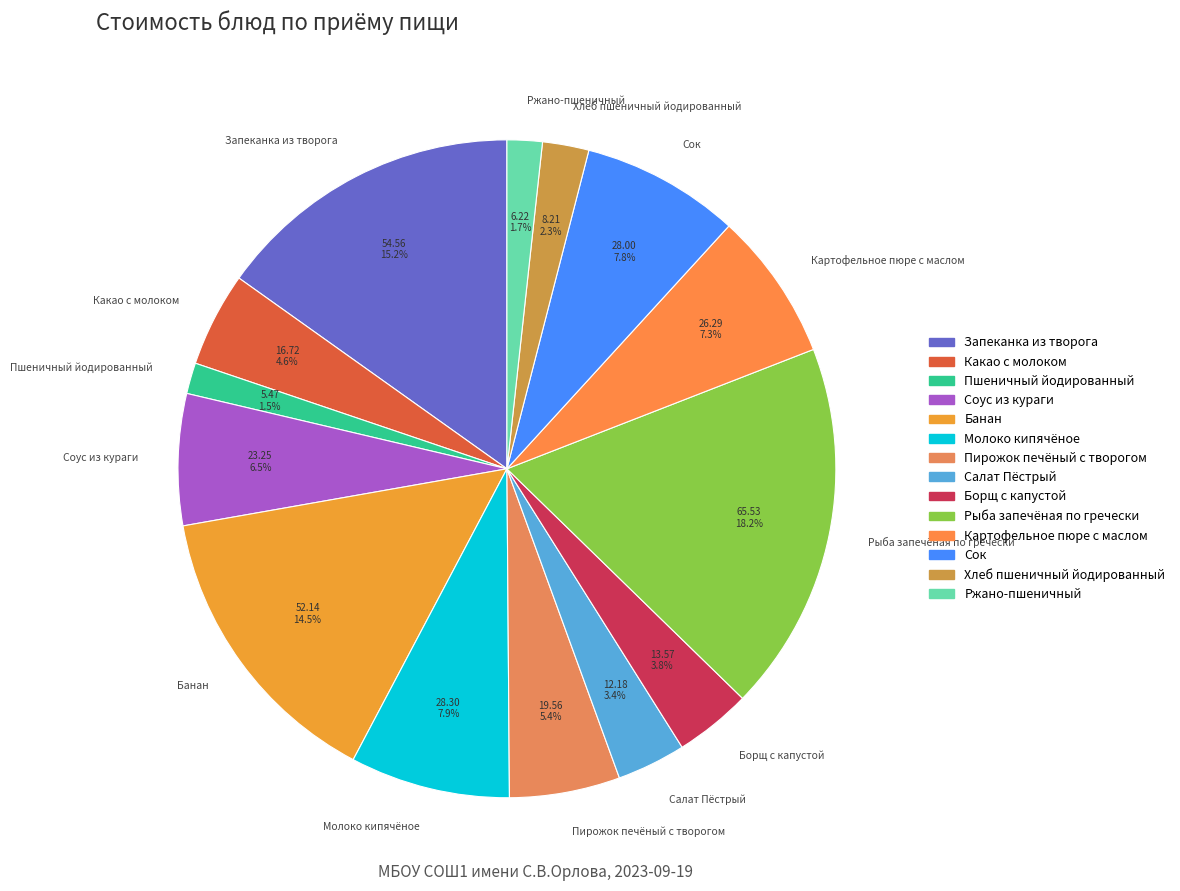

Which has a higher value, Салат Пёстрый or Пшеничный йодированный?

Салат Пёстрый